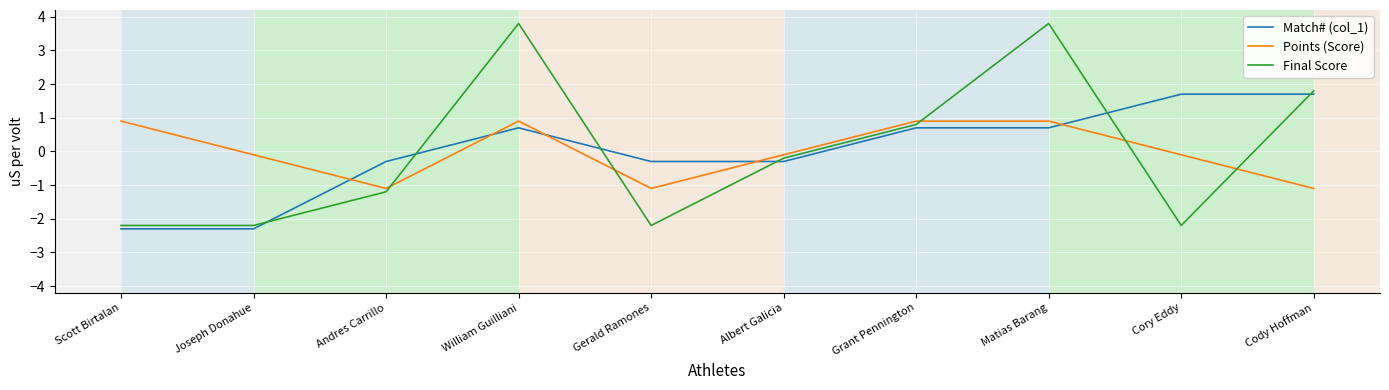

What value does the Match# (col_1) series have at Albert Galicia?

-0.3